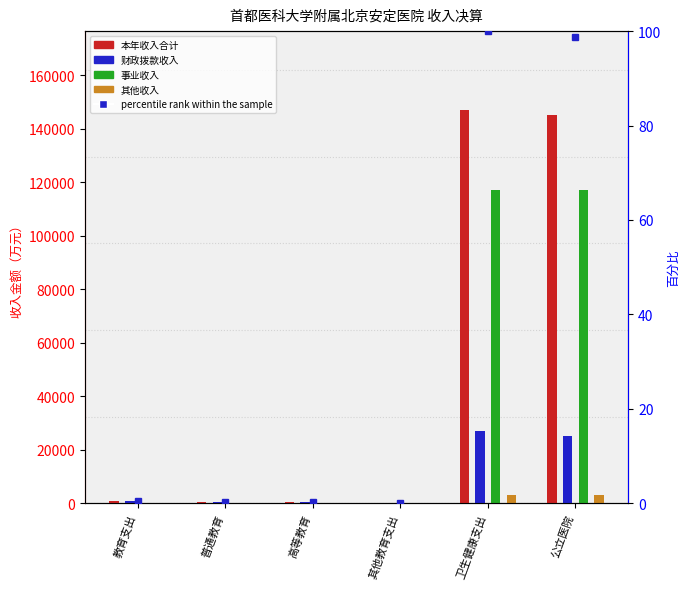

Which has a higher value, 公立医院 or 教育支出?

公立医院